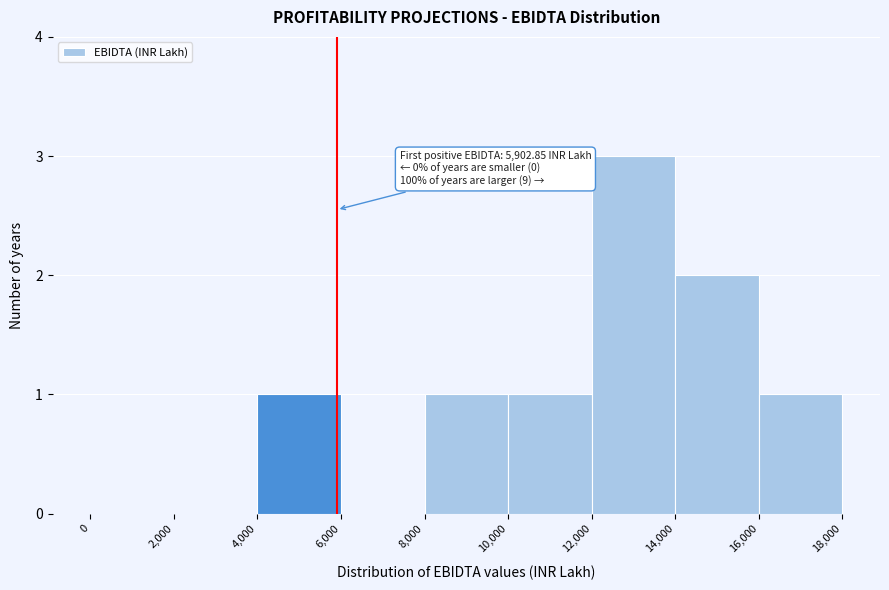

Which range on the x-axis has the tallest bar?

12,000 to 14,000